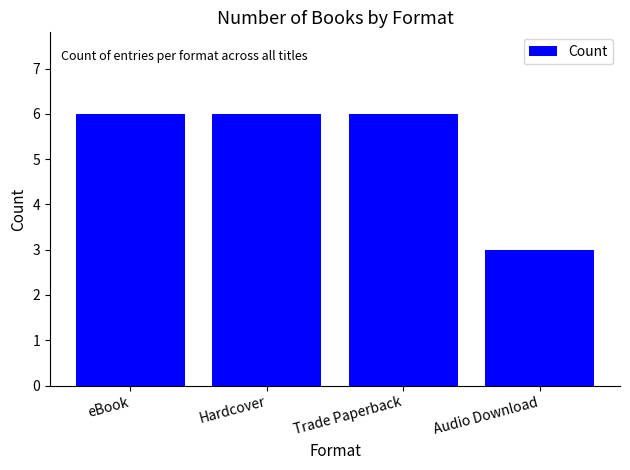

Is it true that the value at Trade Paperback is 6?

True